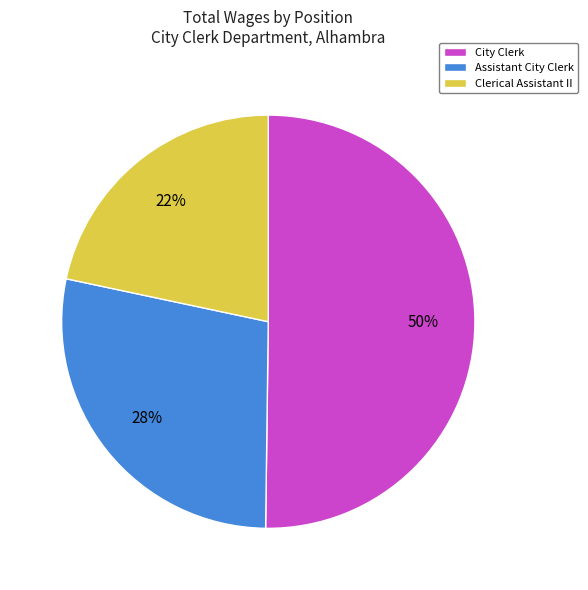

To the nearest percent, what percentage of the pie is City Clerk?

50%